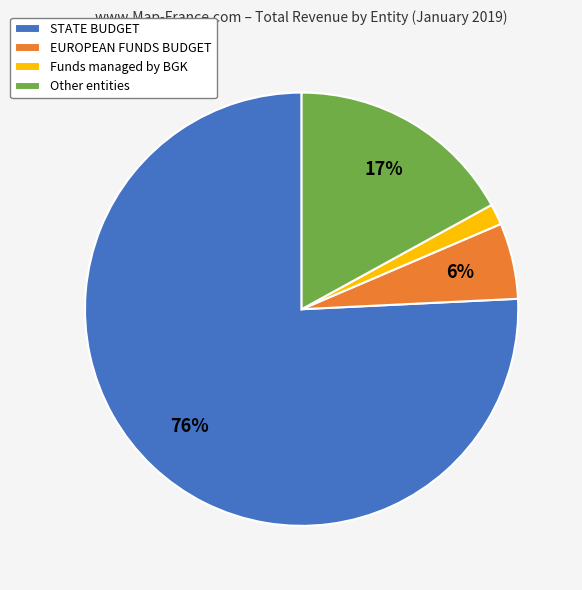

True or false: STATE BUDGET accounts for 76% of the total.

True